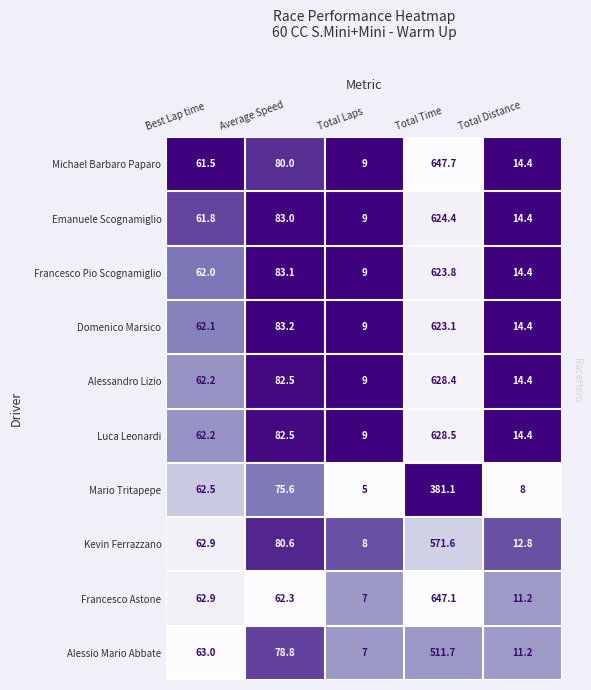

Which series changed the most between Best Lap time and Total Distance?

Mario Tritapepe